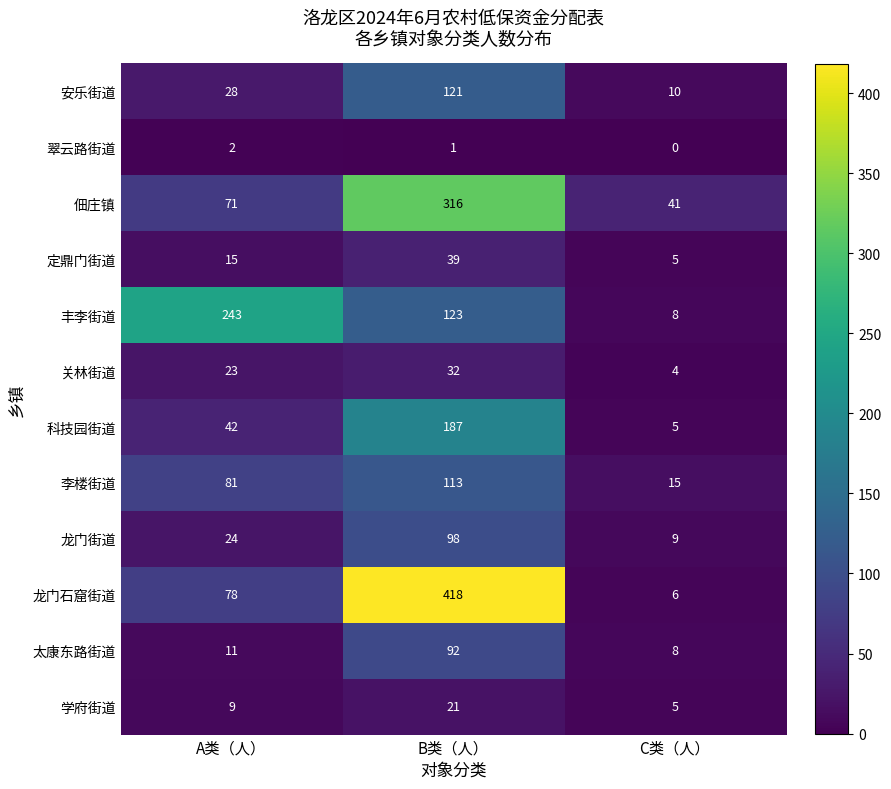

What is the spread (max minus min) of values at C类（人）?

41